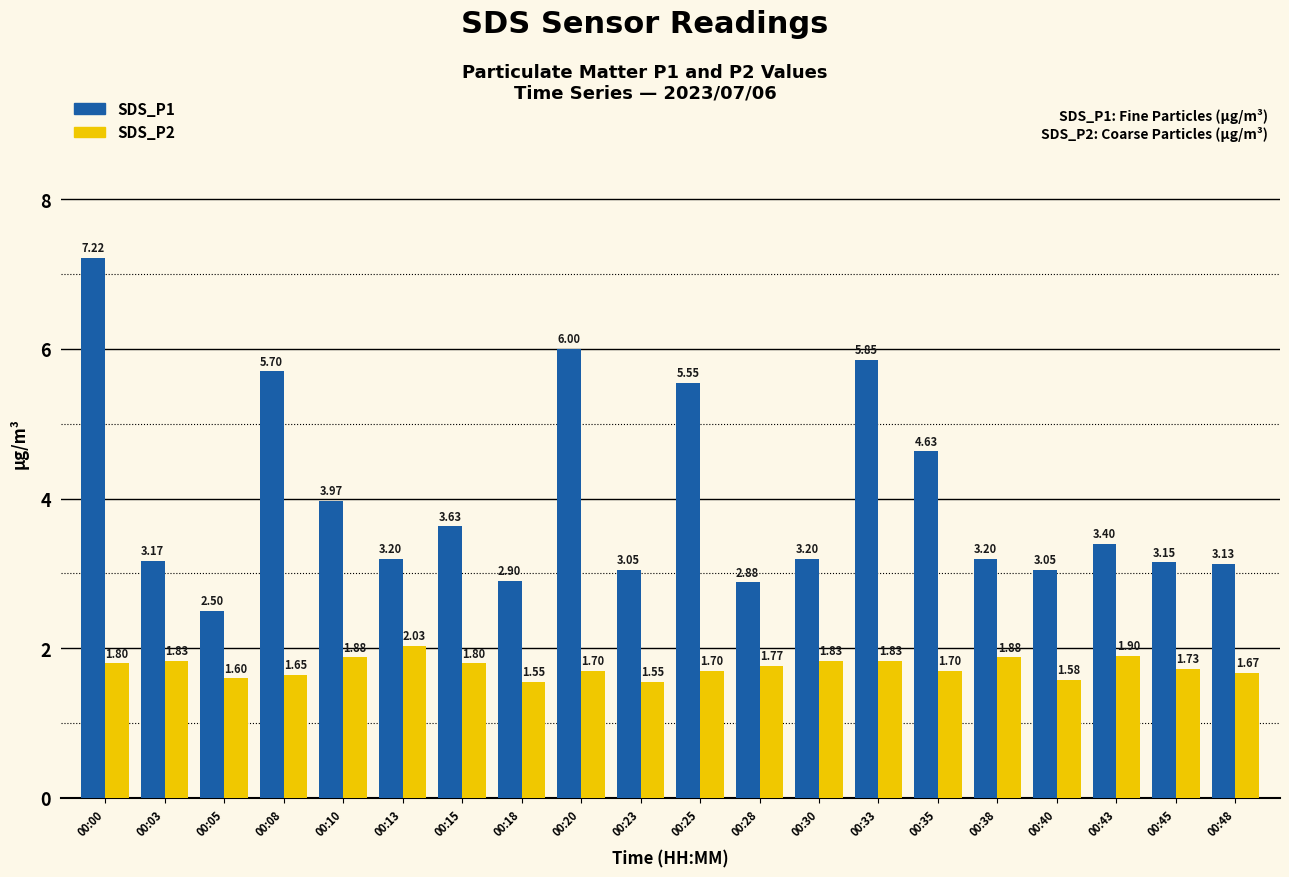

Is it true that SDS_P2 equals 2.8 at 00:20?

False